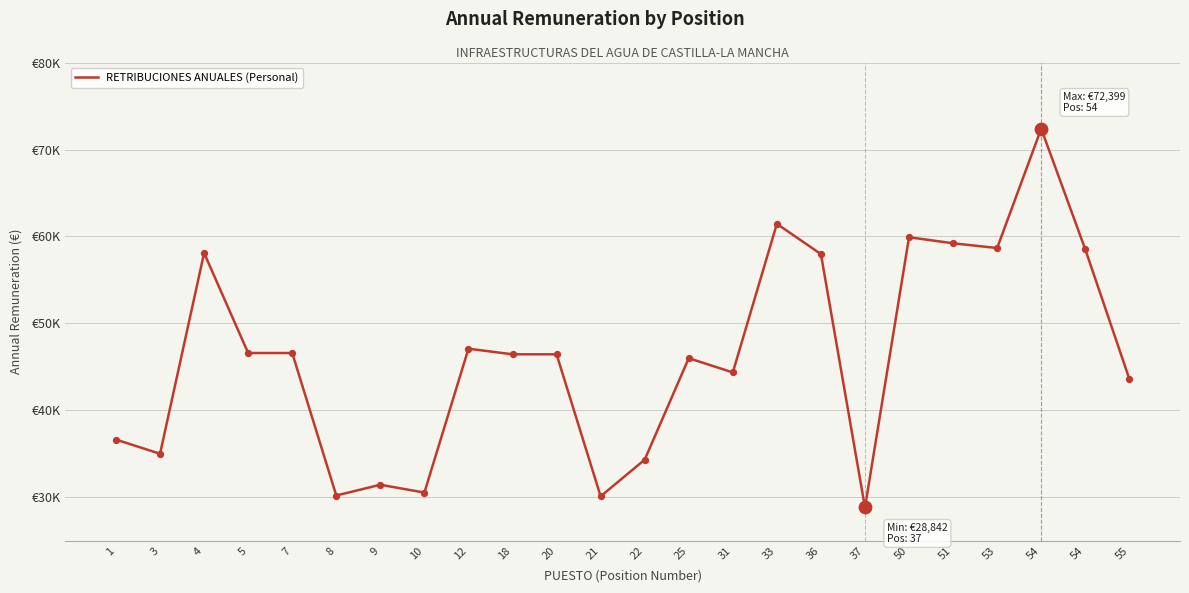

What is the ratio of the value at 37 to the value at 5?

0.6